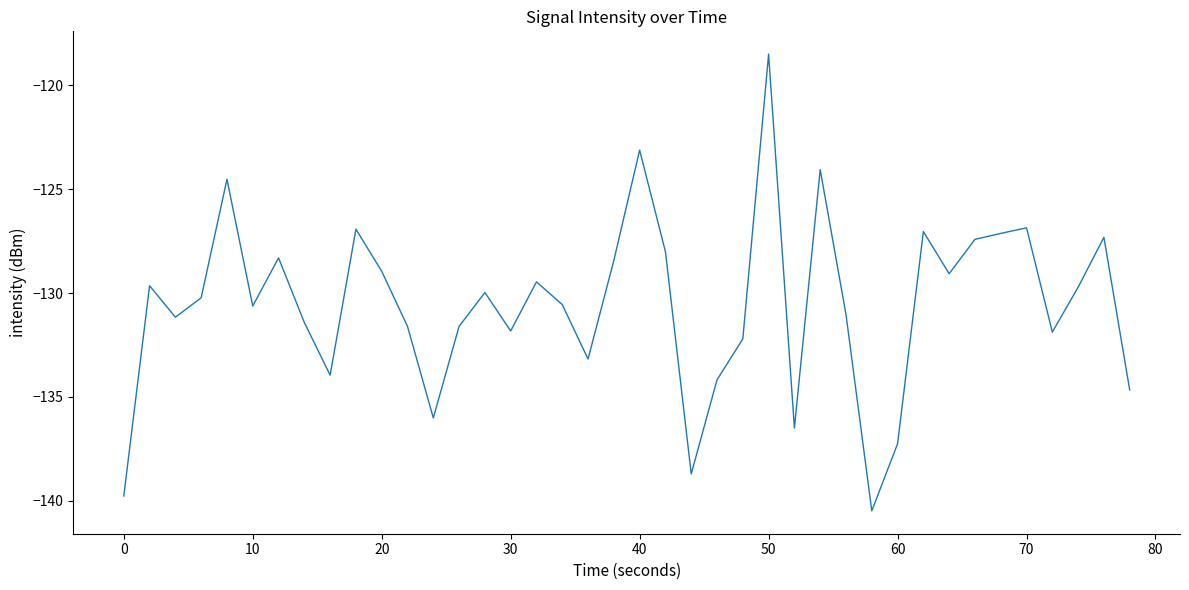

What is the difference between the maximum and minimum values?

22.0